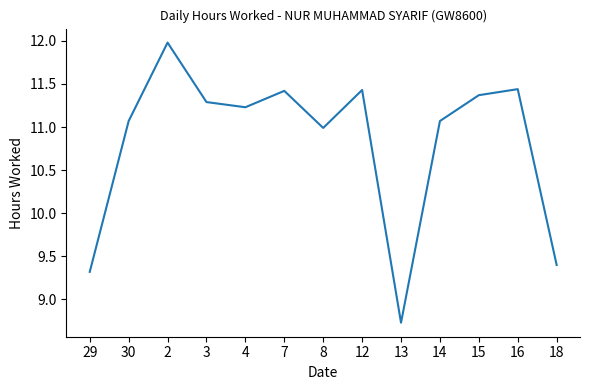

True or false: there are more than 1 points higher than both neighbors.

True